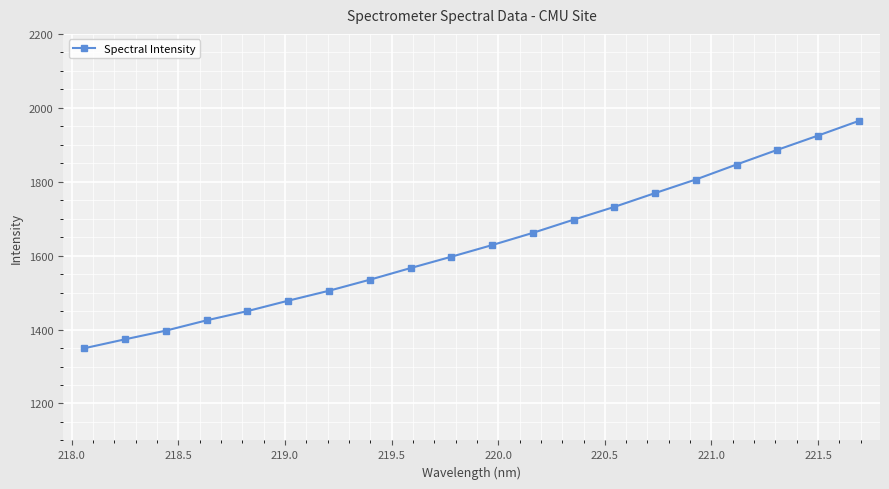

True or false: the data has more than 1 interior local peaks.

False